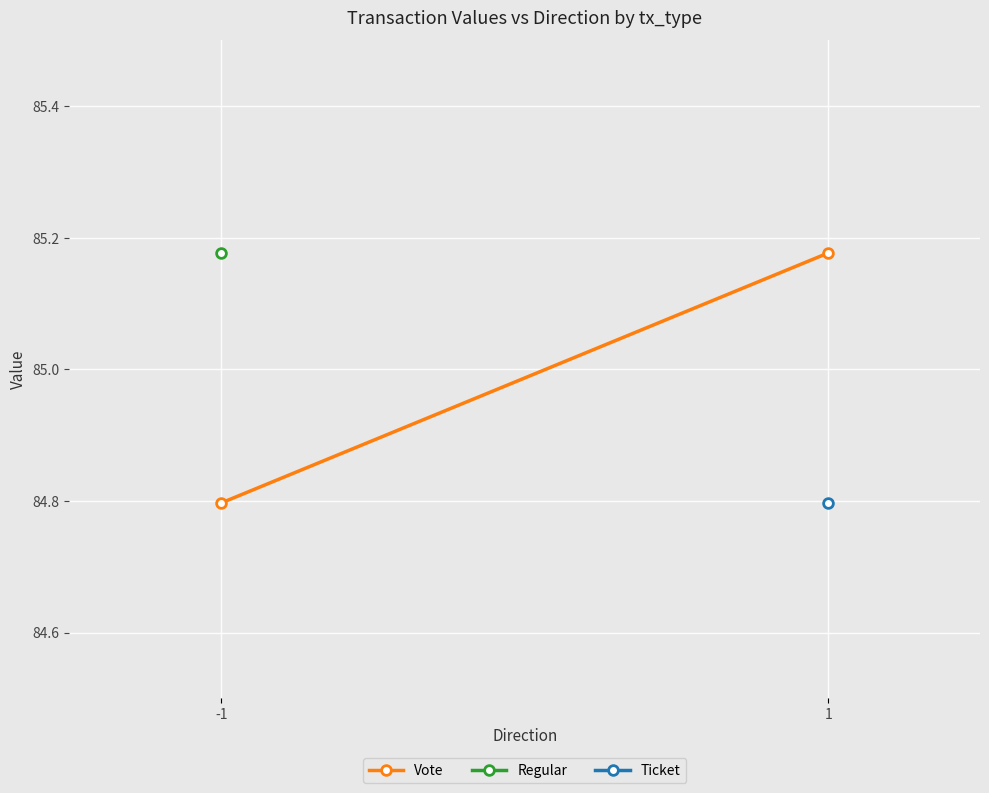

True or false: the data shows 33.2 at 1.

False